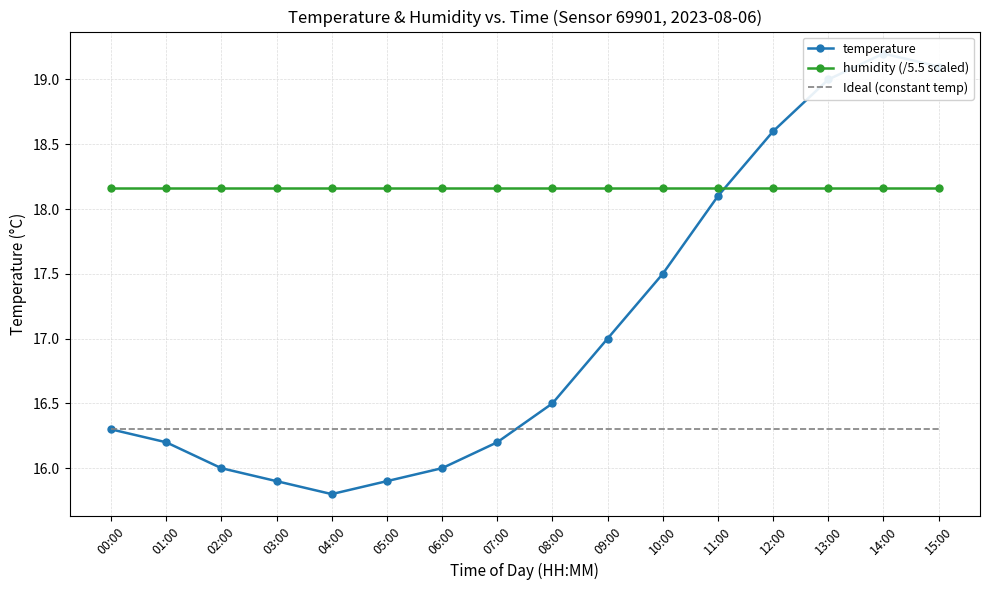

Which series has the largest range (max minus min)?

temperature